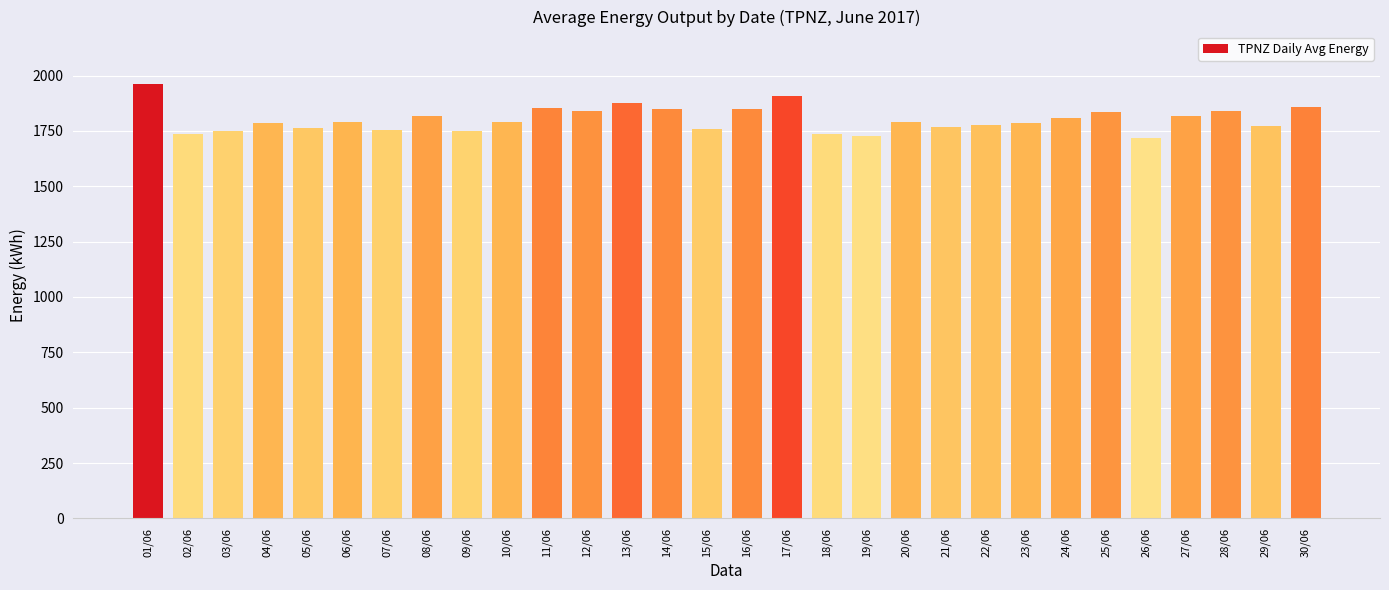

What is the difference between the maximum and minimum values?

244